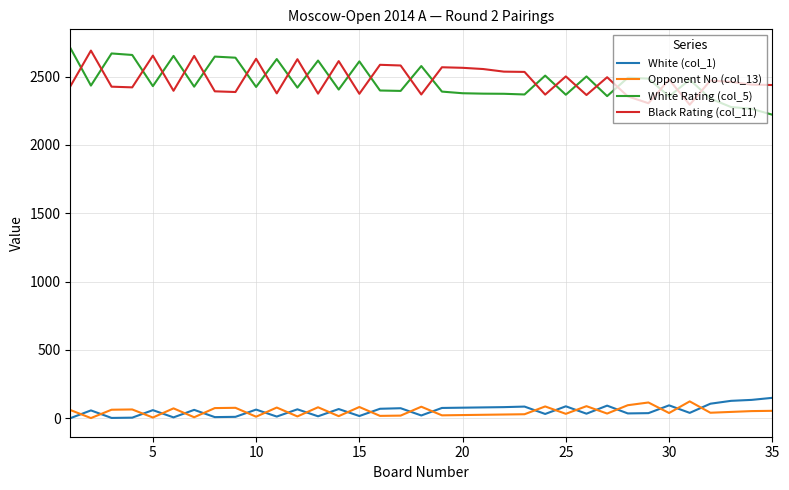

What is the smallest value displayed?

1